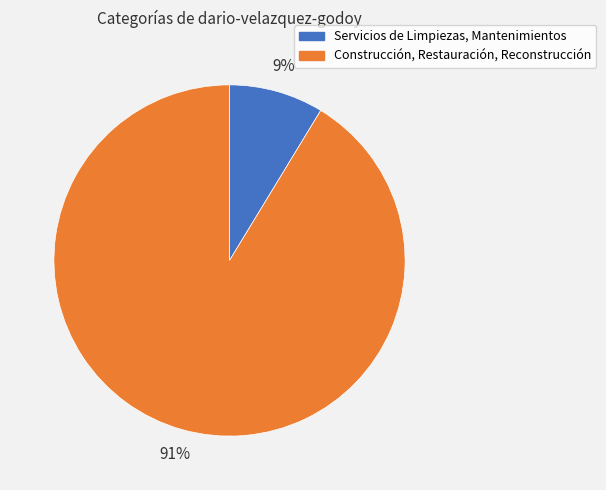

Combined, do Servicios de Limpiezas, Mantenimientos and Construcción, Restauración, Reconstrucción account for over 50%?

Yes